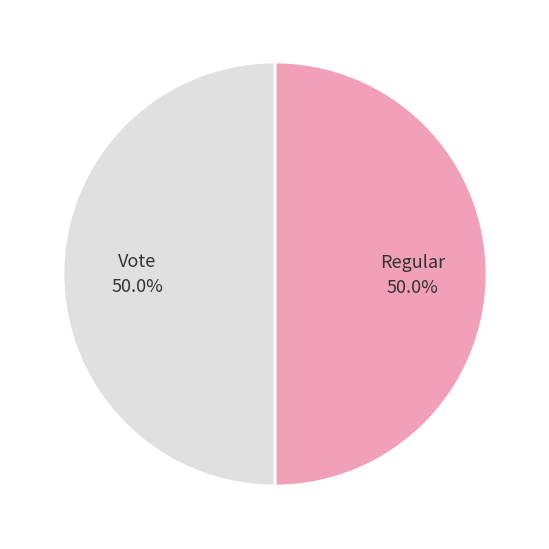

True or false: Vote accounts for 58% of the total.

False